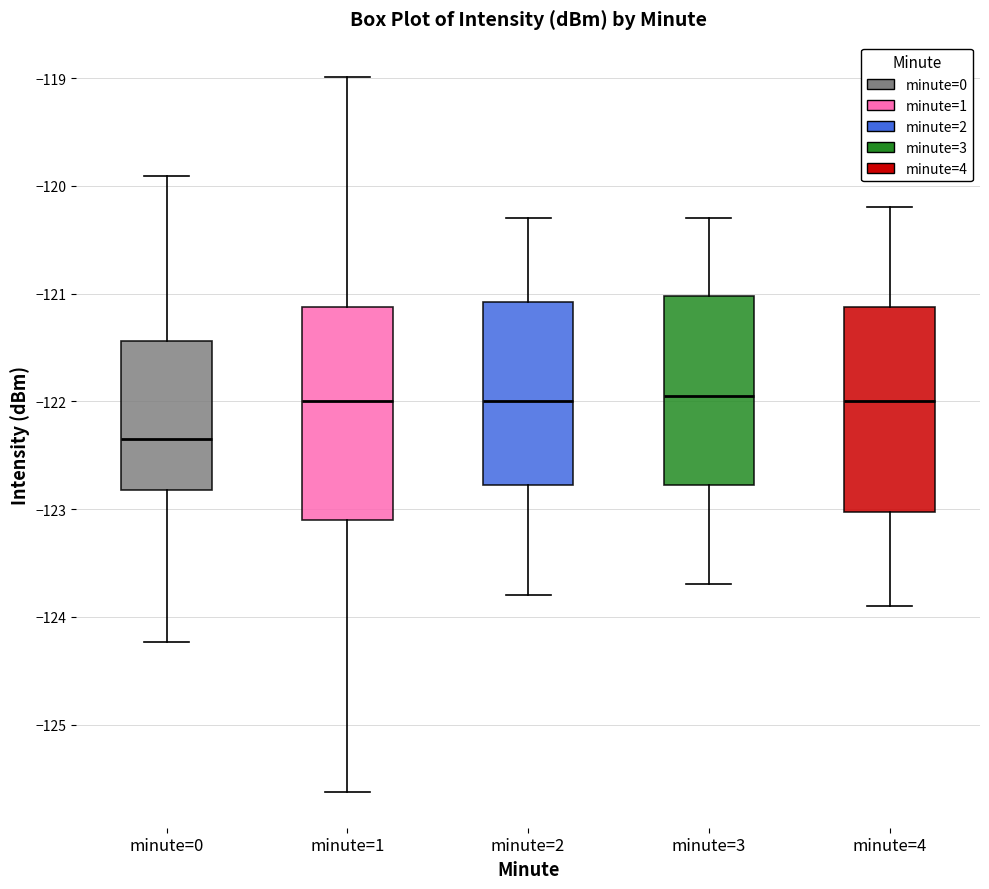

Reading left to right, transcribe this box plot: for each box, give where its median line is, the range the box spans, and where its two whiskers end, as read against the y-axis. The values are not printed on the chart, so give them approximately, as read against the axis.

minute=0: median -122.4, box -122.8 to -121.4, whiskers -124.2 to -119.9
minute=1: median -122.0, box -123.1 to -121.1, whiskers -125.6 to -119.0
minute=2: median -122.0, box -122.8 to -121.1, whiskers -123.8 to -120.3
minute=3: median -121.9, box -122.8 to -121.0, whiskers -123.7 to -120.3
minute=4: median -122.0, box -123.0 to -121.1, whiskers -123.9 to -120.2